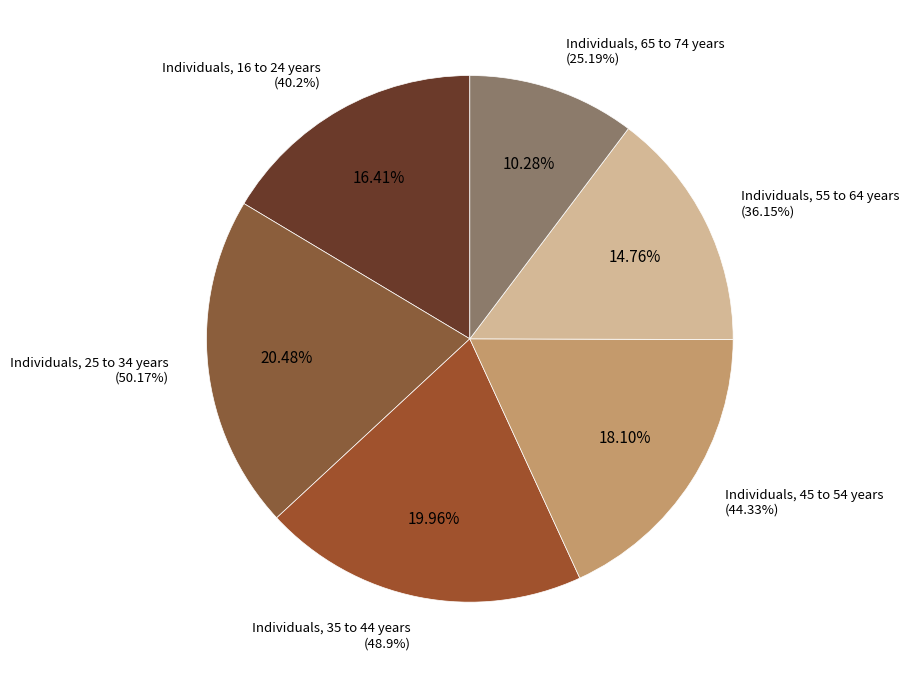

Is there a majority slice in this chart?

No